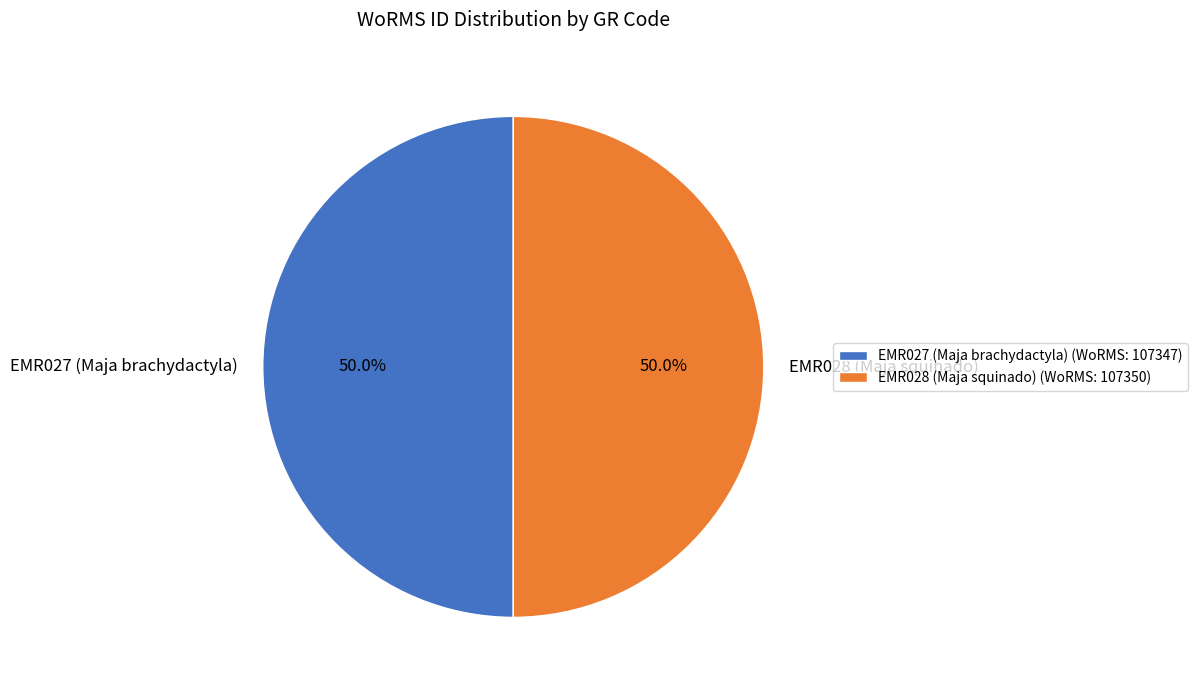

True or false: EMR028 (Maja squinado) accounts for 50% of the total.

True